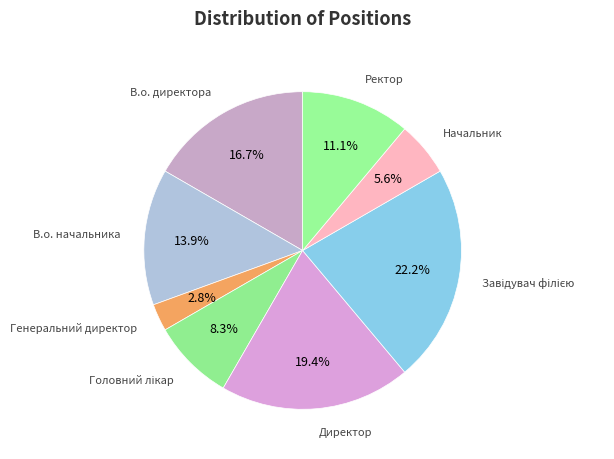

Is there any slice that represents more than half of the pie?

No